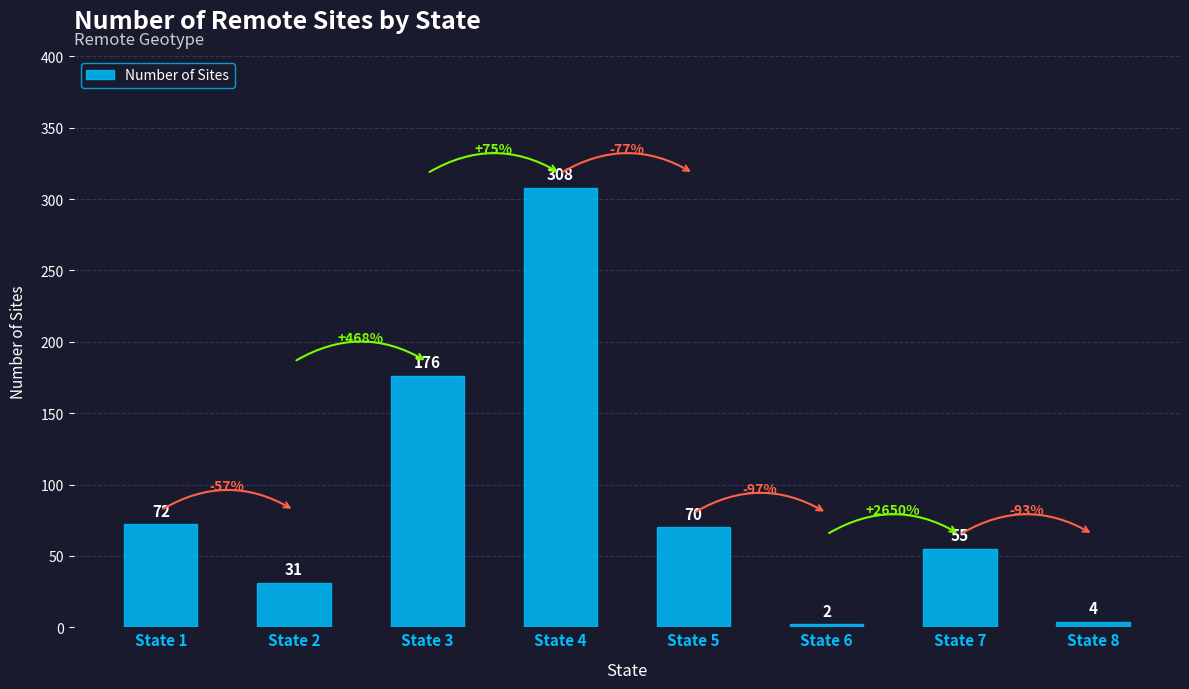

List the labels in order of value, smallest first.

State 6, State 8, State 2, State 7, State 5, State 1, State 3, State 4